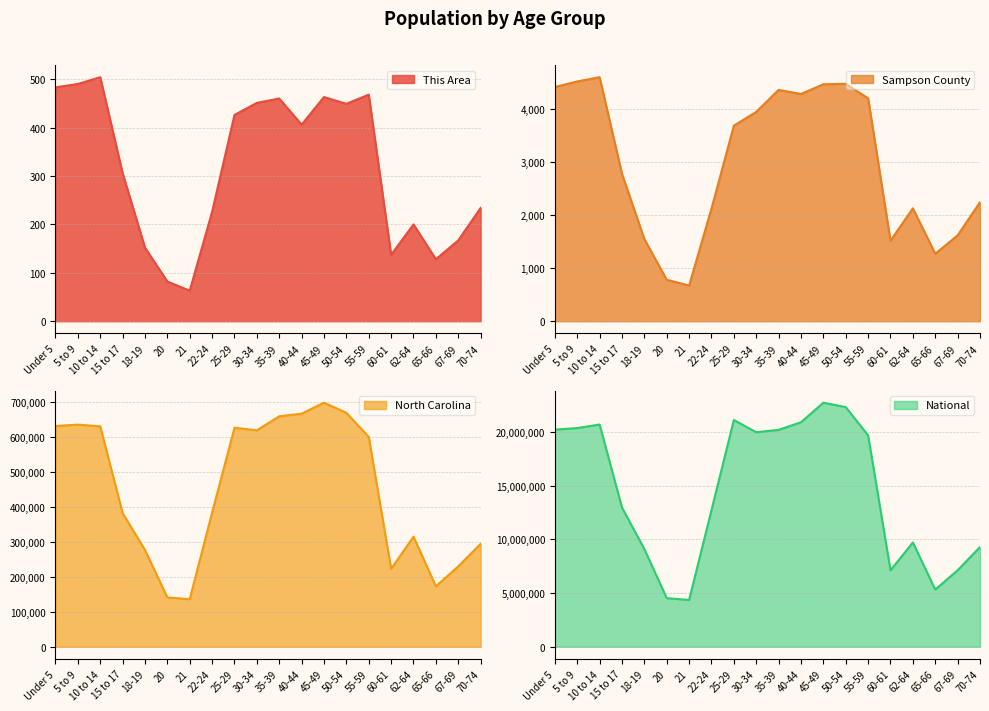

How many categories are shown in the chart?

20